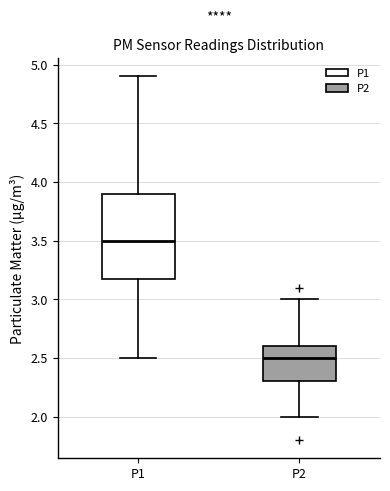

Which box is the tallest, from its lower edge to its upper edge?

P1